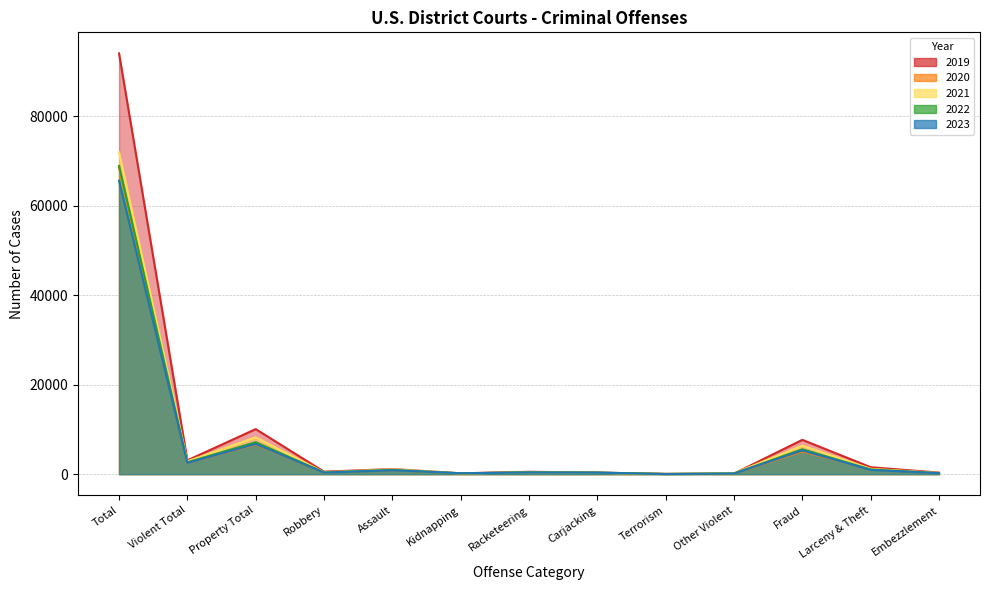

At which category does 2022 reach its first local peak?

Property Total